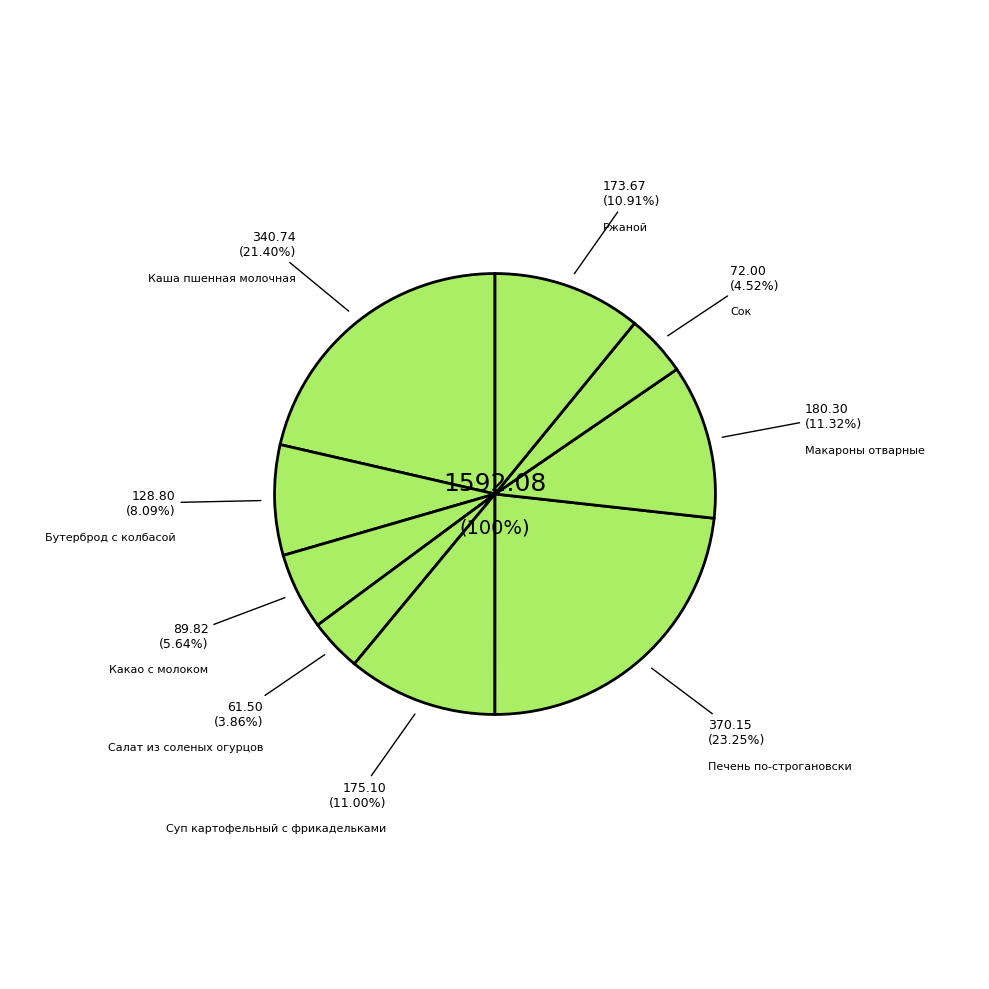

Is there any slice that represents more than half of the pie?

No